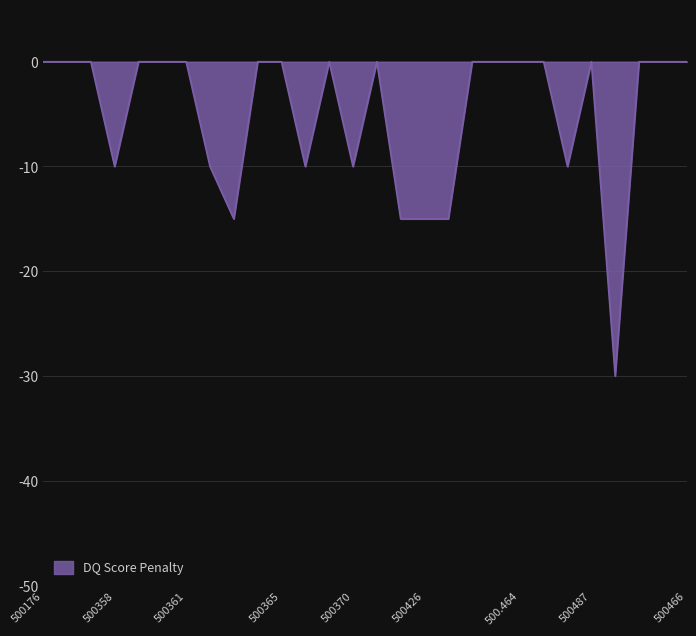

What is the difference between the maximum and minimum values?

30